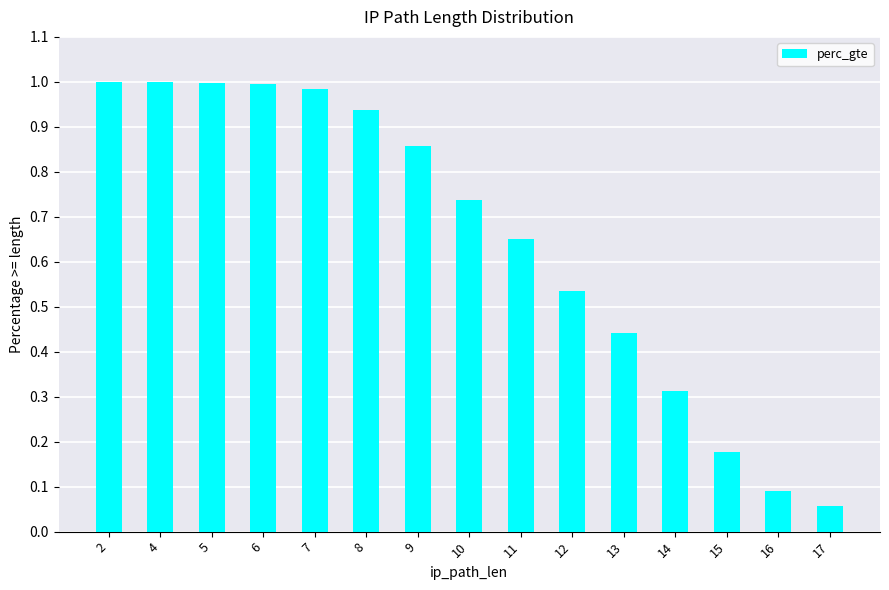

Where is the data nearest to the value 0?

17